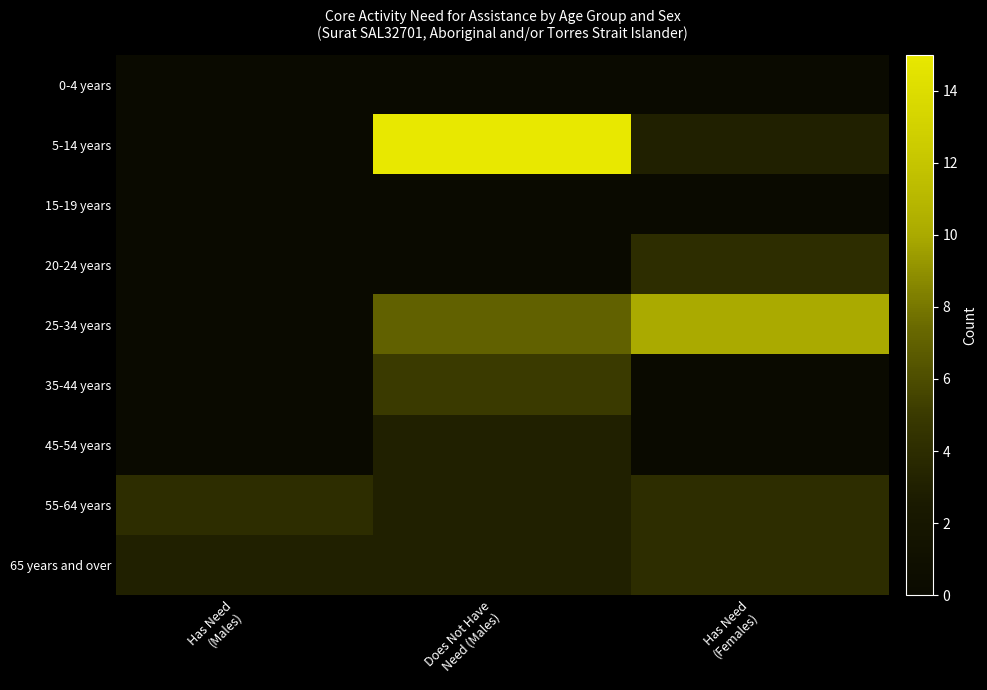

Rank the series by their maximum value, from highest to lowest.

5-14 years, 25-34 years, 35-44 years, 20-24 years, 55-64 years, 65 years and over, 45-54 years, 0-4 years, 15-19 years